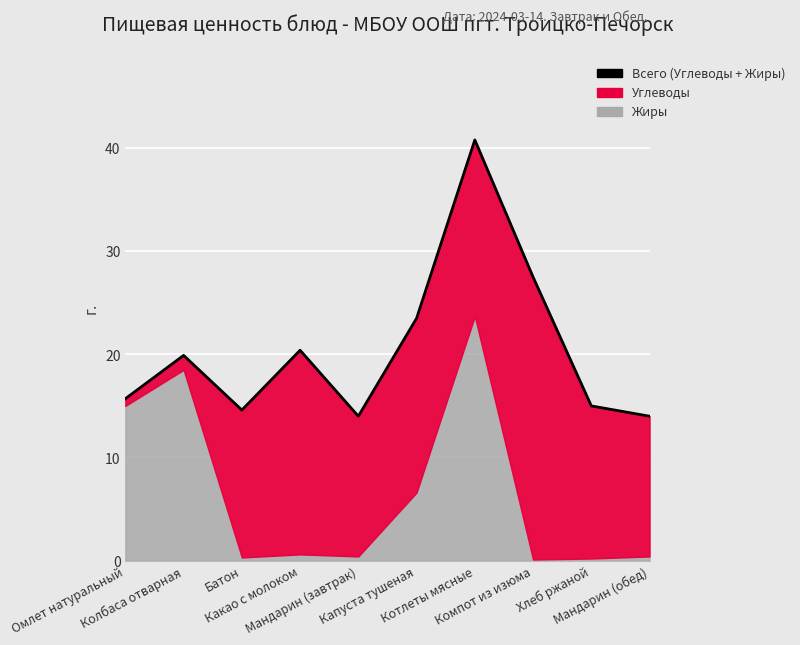

How many lines are shown in the chart?

1